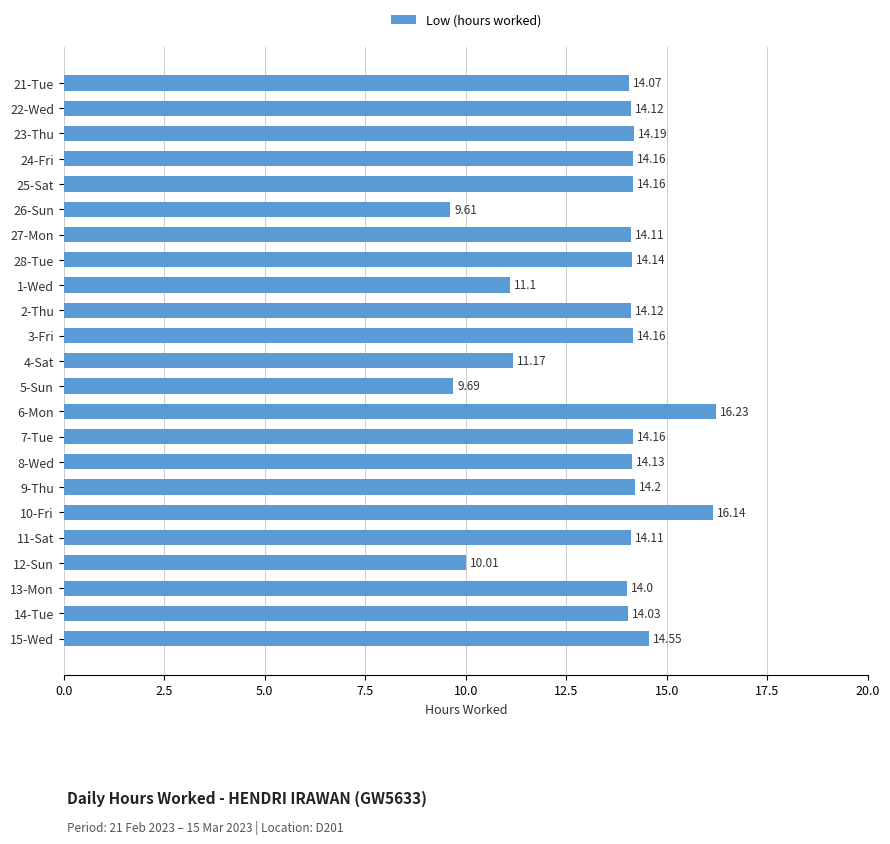

What is the difference between the values at 5-Sun and 2-Thu?

4.4